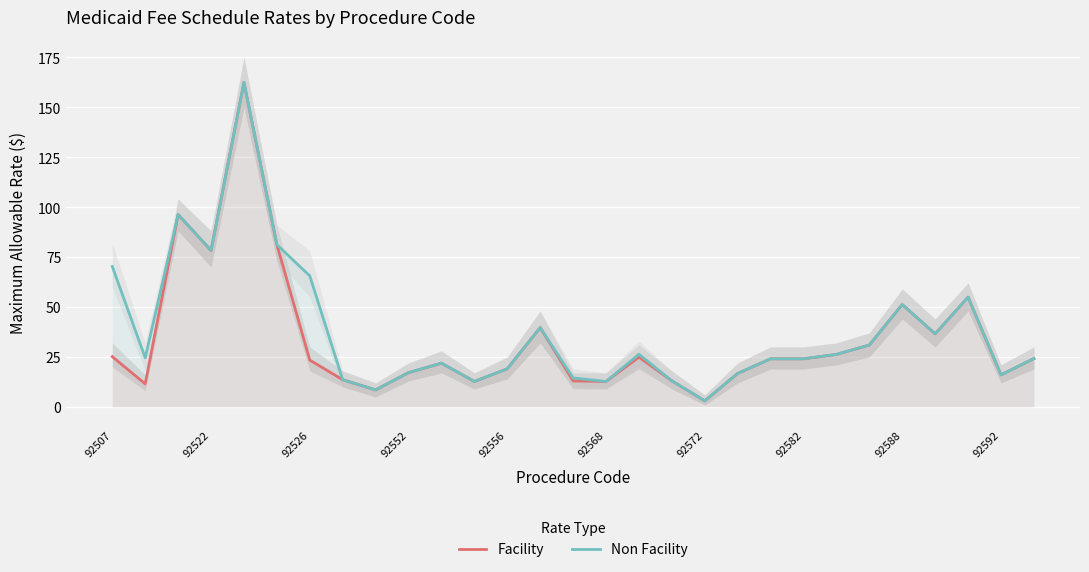

True or false: Facility has more than 0 interior local peaks.

True